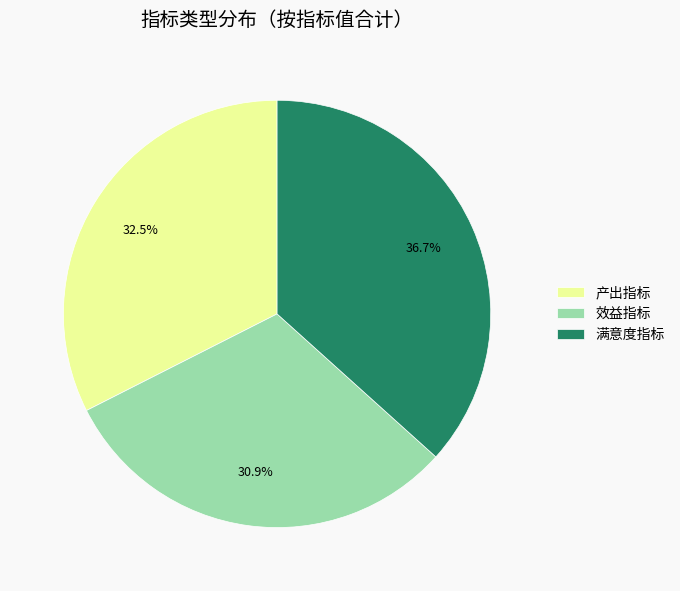

Approximately how many times larger is the value at 产出指标 compared to 满意度指标?

0.9